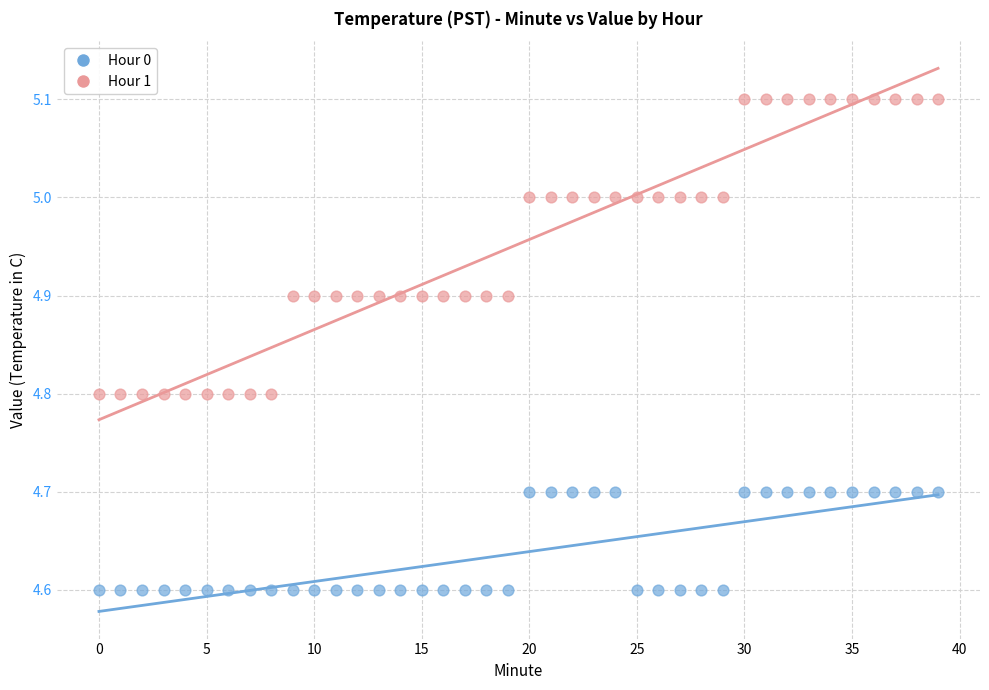

Across all data points, what is the range of Y values (max minus min)?

0.5